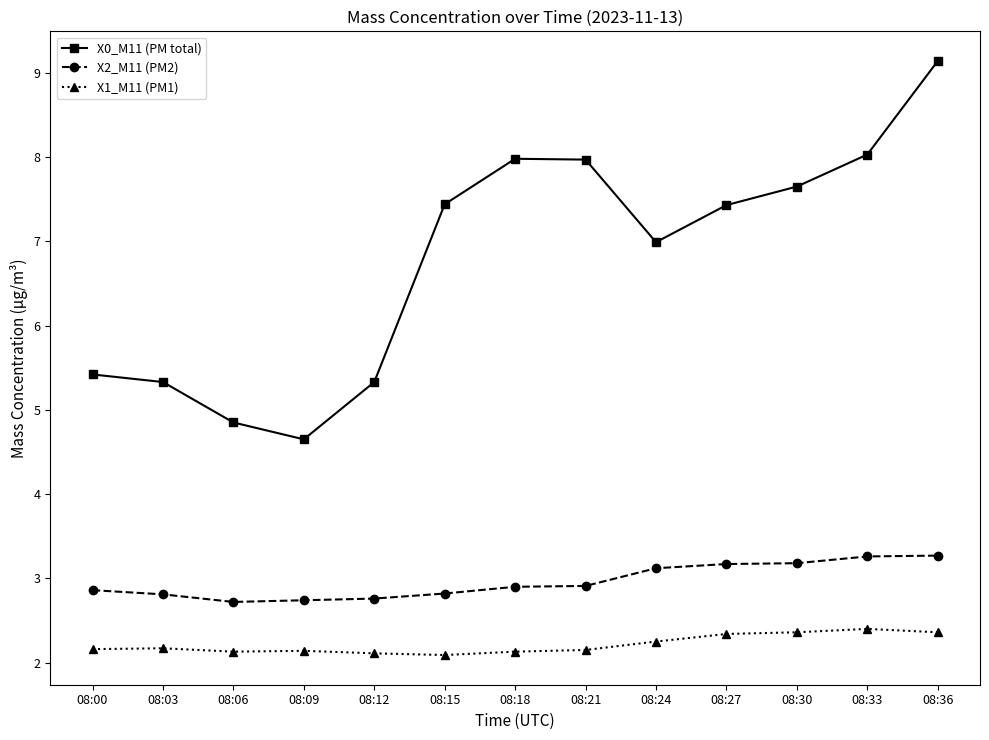

Is this an area chart (filled region under the line)?

No